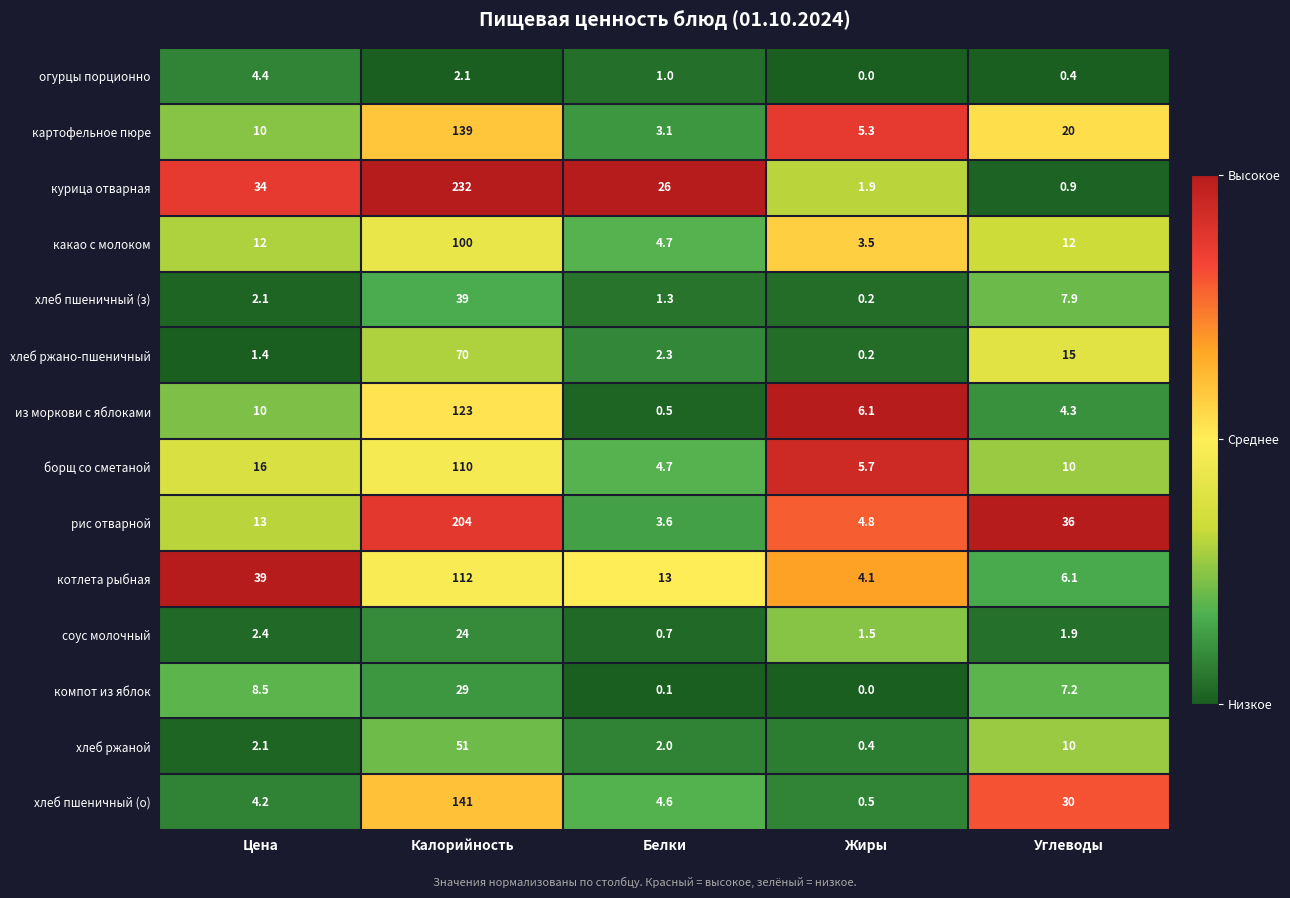

Between Цена and Жиры, which series saw the biggest shift?

котлета рыбная